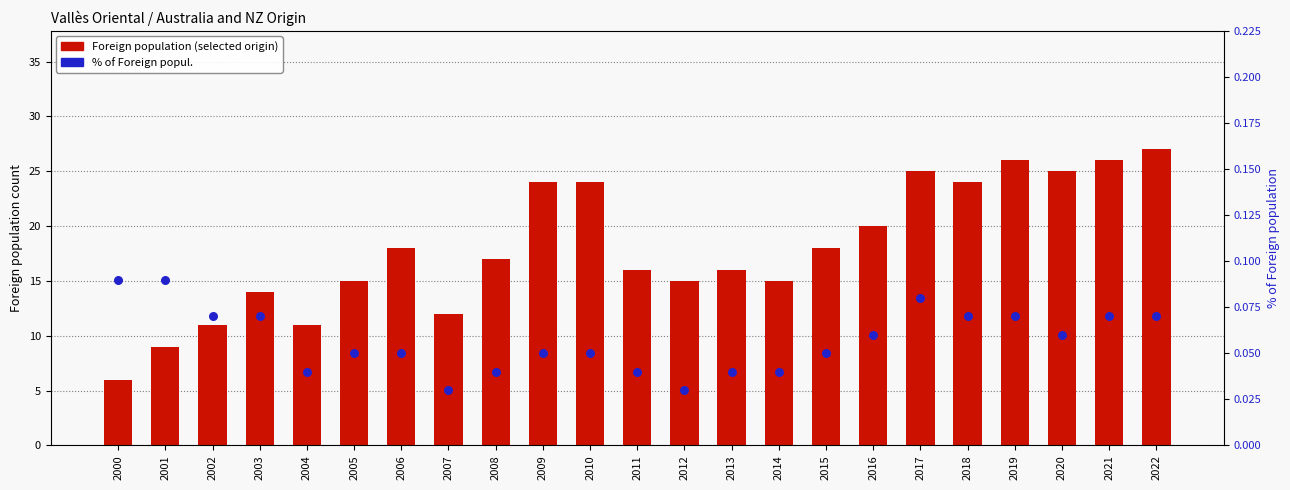

At which category is the sum across all series the highest?

2022